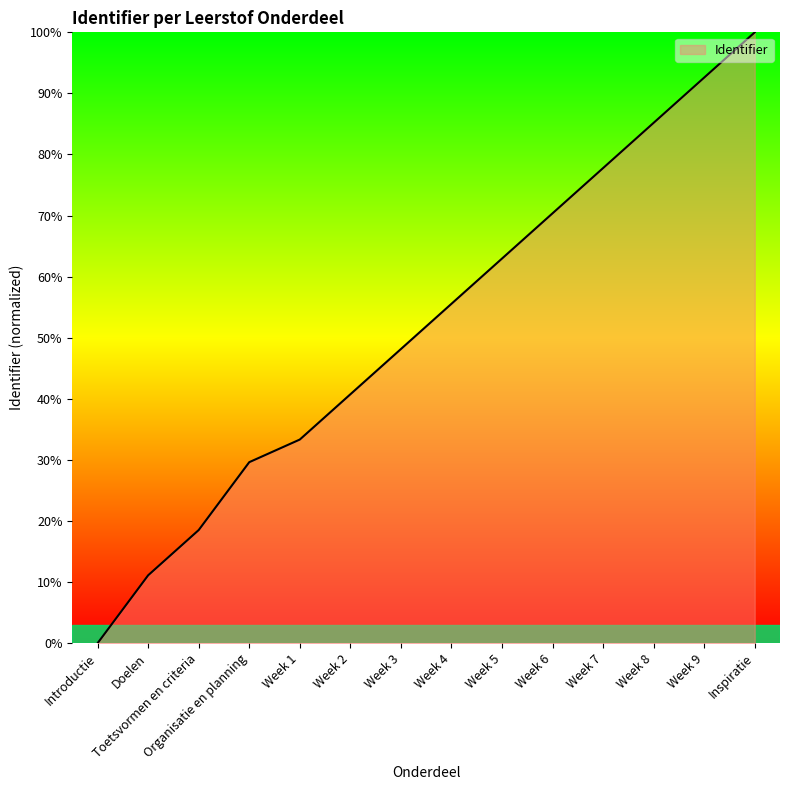

What position from the right is Week 6?

5